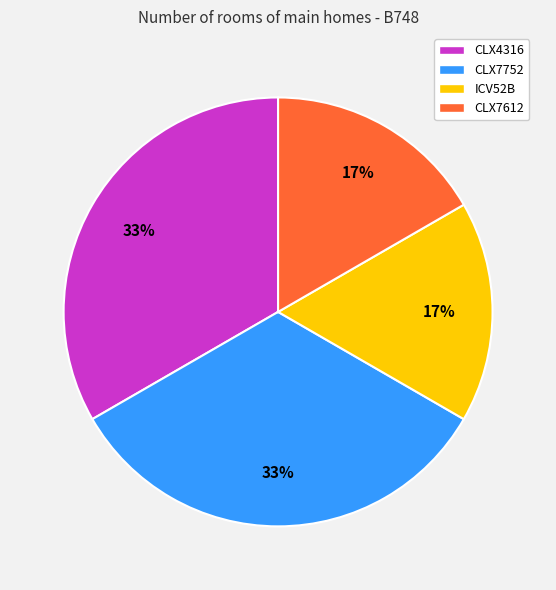

To the nearest percent, what is the average slice percentage?

25%